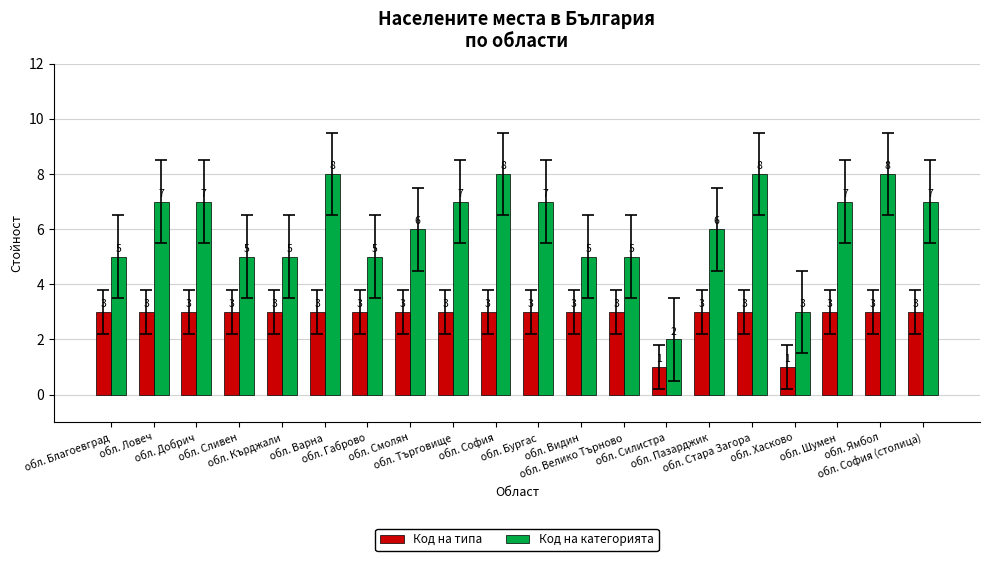

How many values in the Код на типа series are below 3?

2